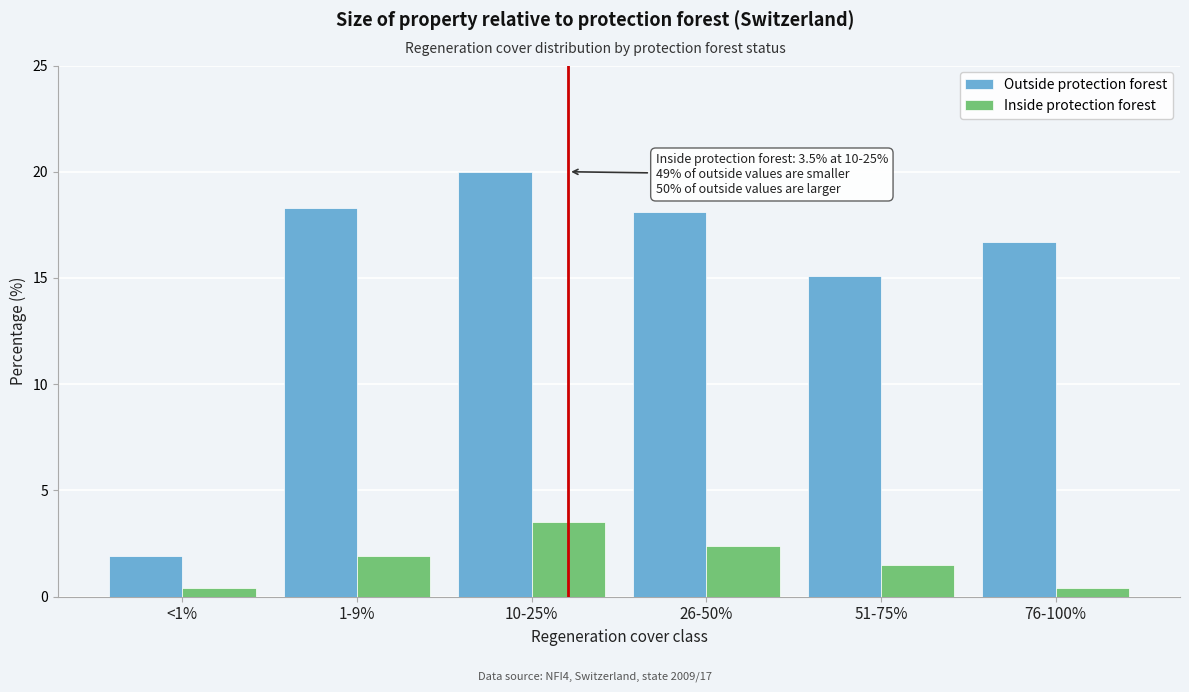

Reading left to right, extract all data points from this chart.

Outside protection forest: <1%=1.9	1-9%=18.3	10-25%=20.0	26-50%=18.1	51-75%=15.1	76-100%=16.7
Inside protection forest: <1%=0.4	1-9%=1.9	10-25%=3.5	26-50%=2.4	51-75%=1.5	76-100%=0.4